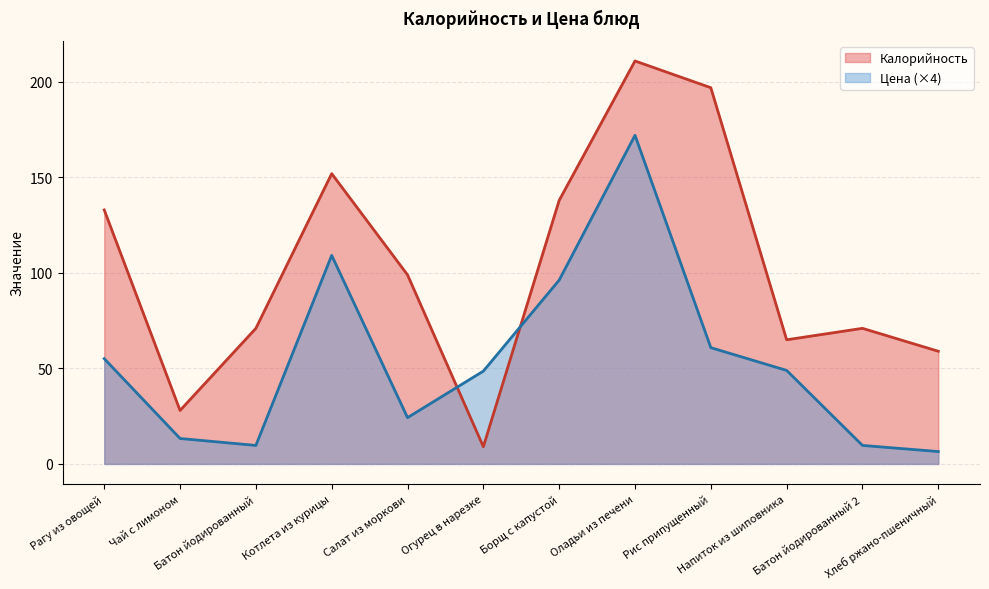

At which category is the sum across all series the highest?

Оладьи из печени